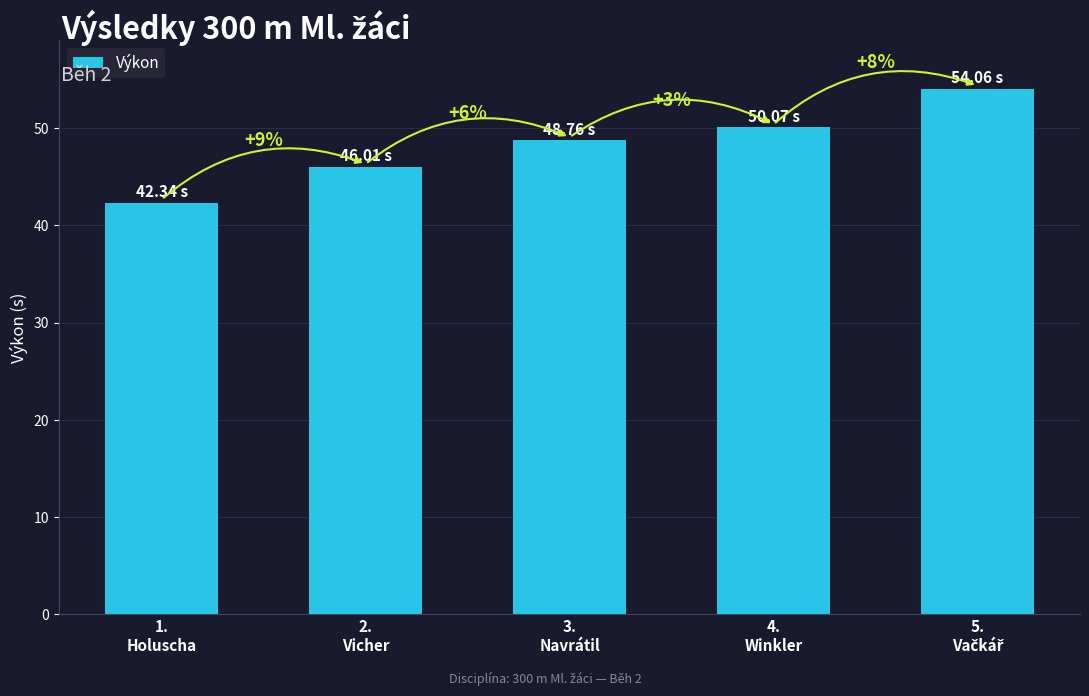

At which category does the chart reach its peak across all series?

5.
Vačkář